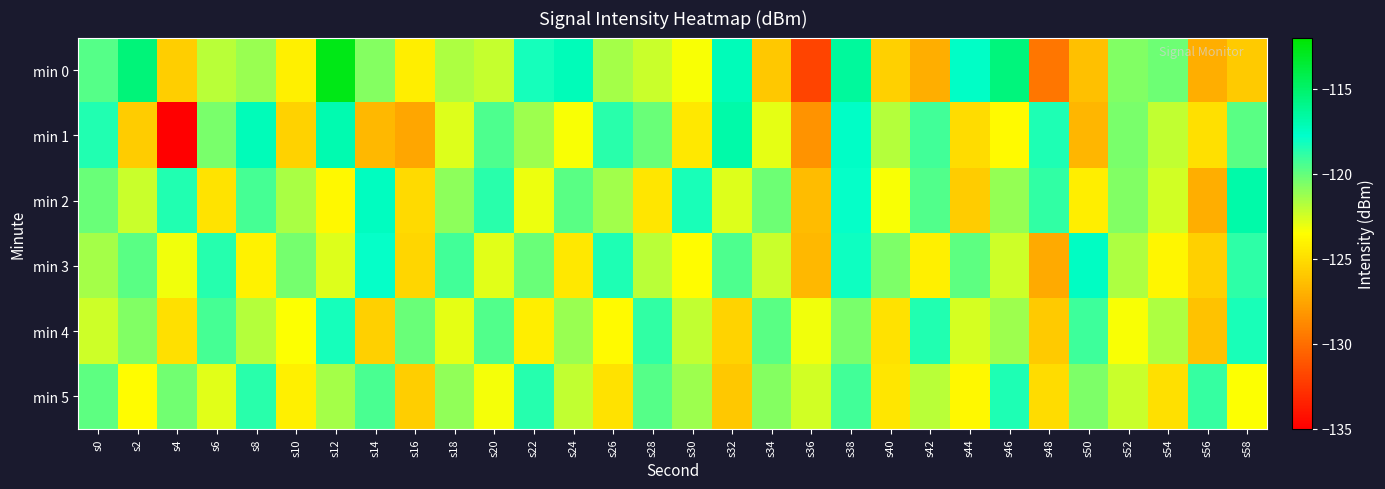

What is the greatest value displayed?

-112.7